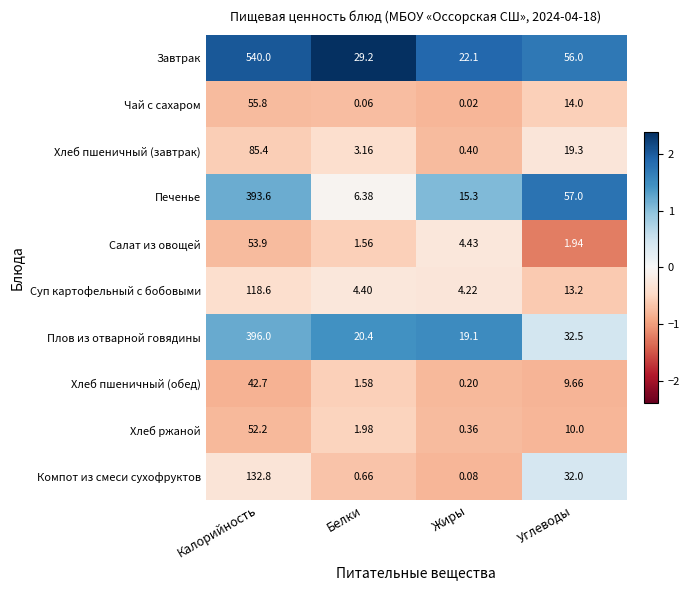

Which series changed the most between Калорийность and Белки?

Завтрак